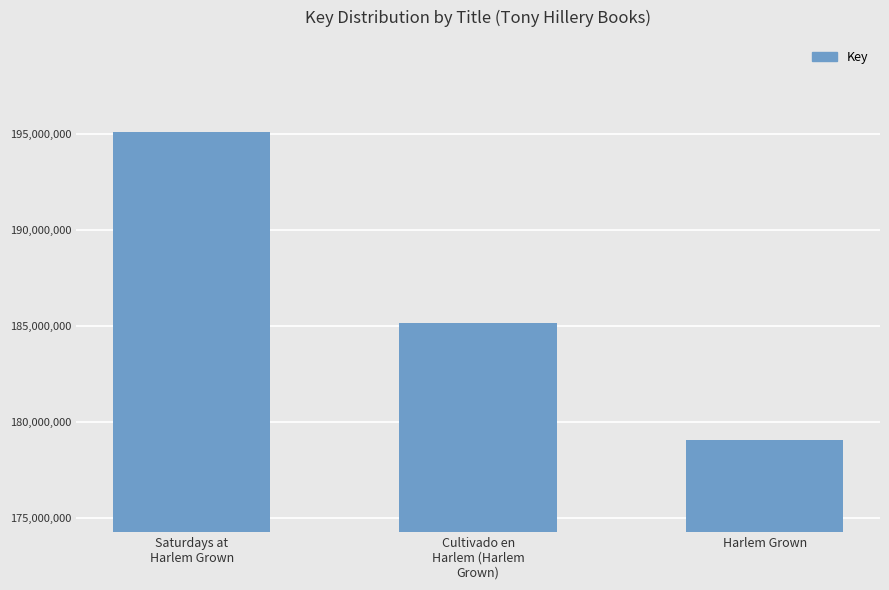

What is the sum of the values at Harlem Grown and Cultivado en
Harlem (Harlem
Grown)?

364166874